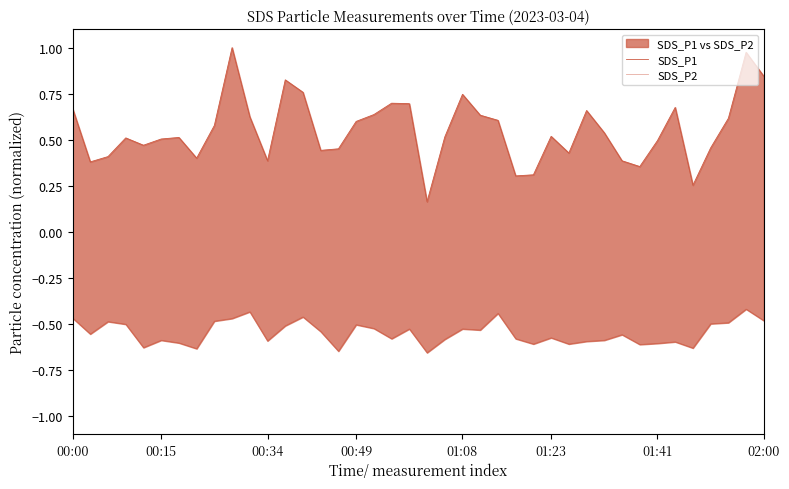

True or false: SDS_P1 and SDS_P2 intersect in this chart.

False